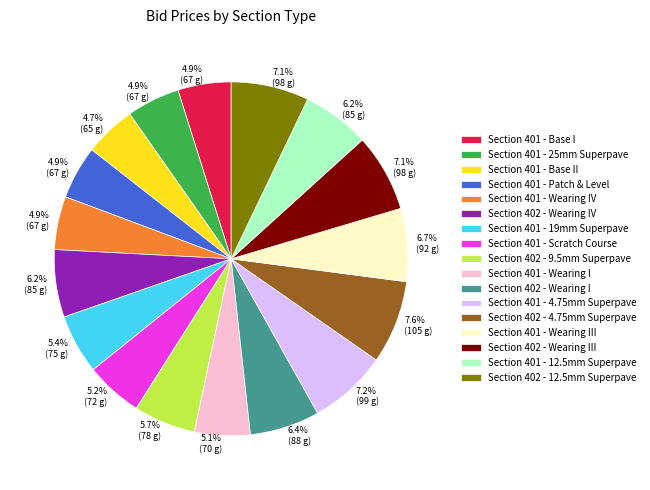

To the nearest percent, what portion does Section 401 - Base II represent?

5%